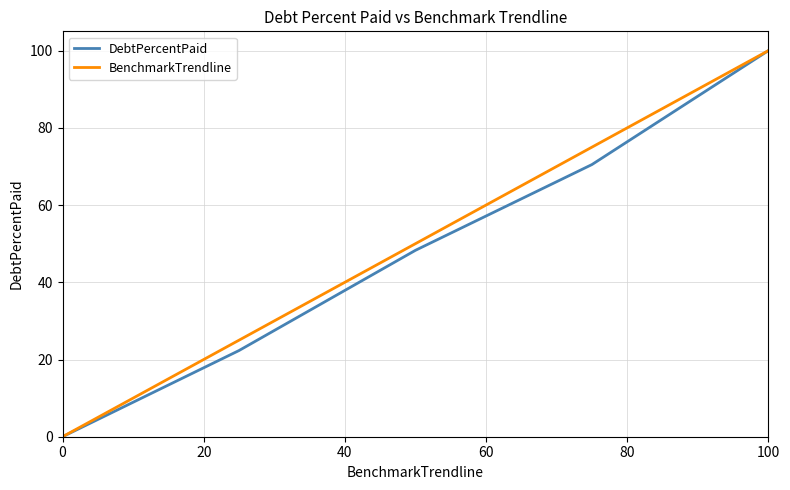

What is the highest value of the DebtPercentPaid series?

100.0